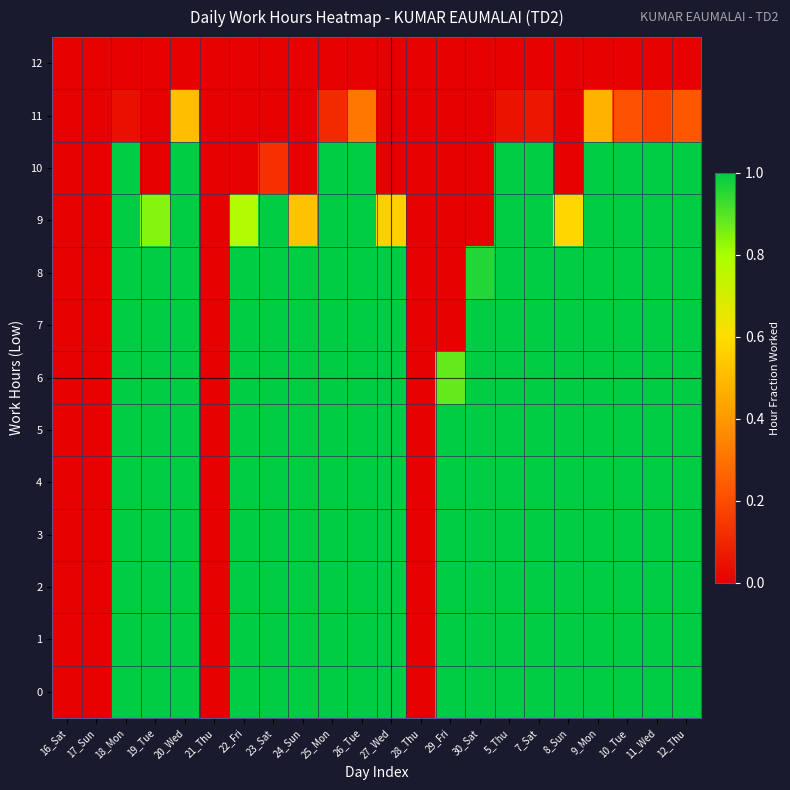

Which series changed the most between 21_Thu and 24_Sun?

8